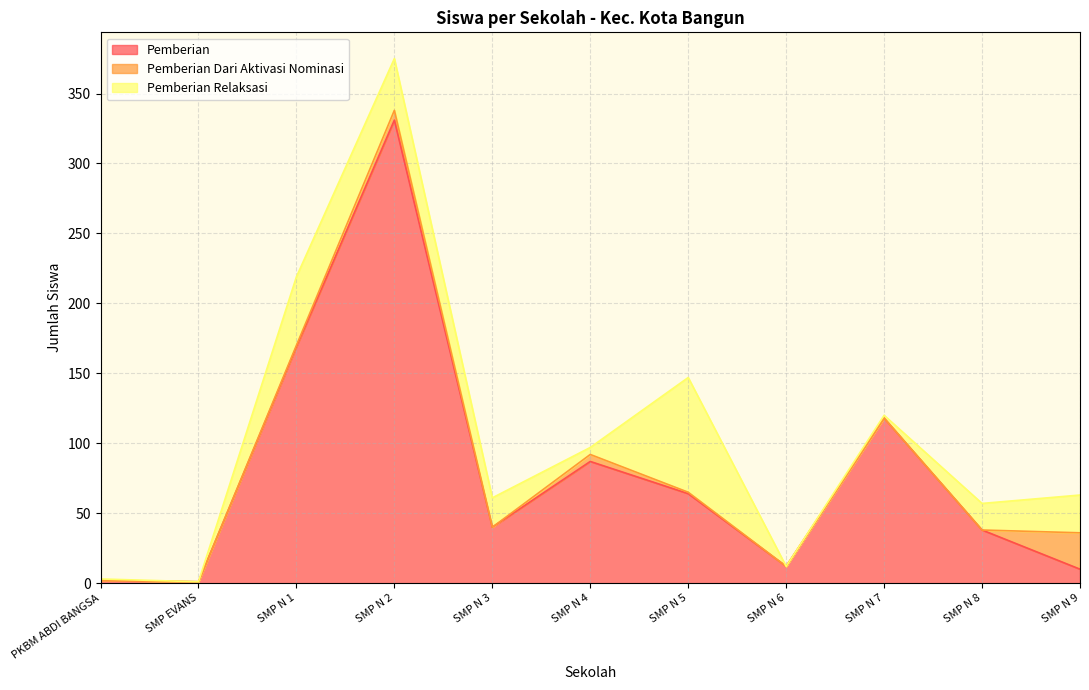

List the series in order of their overall mean, highest first.

Pemberian, Pemberian Relaksasi, Pemberian Dari Aktivasi Nominasi